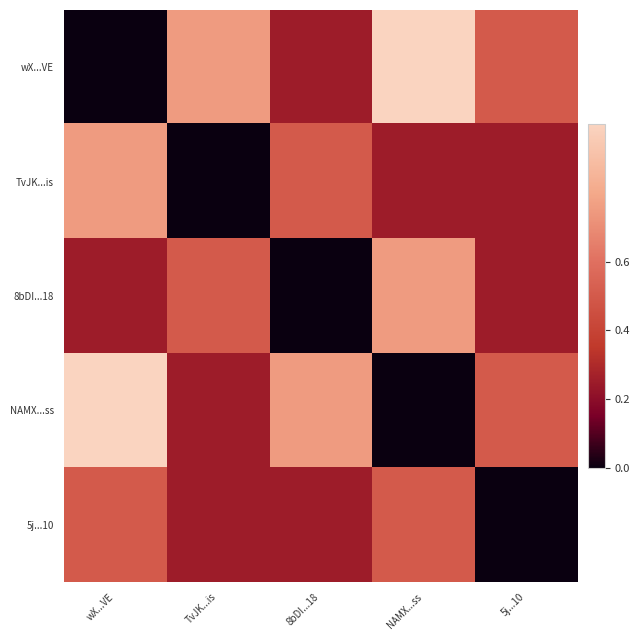

Reading left to right, transcribe all the data shown in this chart.

wX...VE: wX...VE=0.0	TvJK...is=0.8	8bDI...18=0.2	NAMX...ss=1.0	5j...10=0.5
TvJK...is: wX...VE=0.8	TvJK...is=0.0	8bDI...18=0.5	NAMX...ss=0.2	5j...10=0.2
8bDI...18: wX...VE=0.2	TvJK...is=0.5	8bDI...18=0.0	NAMX...ss=0.8	5j...10=0.2
NAMX...ss: wX...VE=1.0	TvJK...is=0.2	8bDI...18=0.8	NAMX...ss=0.0	5j...10=0.5
5j...10: wX...VE=0.5	TvJK...is=0.2	8bDI...18=0.2	NAMX...ss=0.5	5j...10=0.0